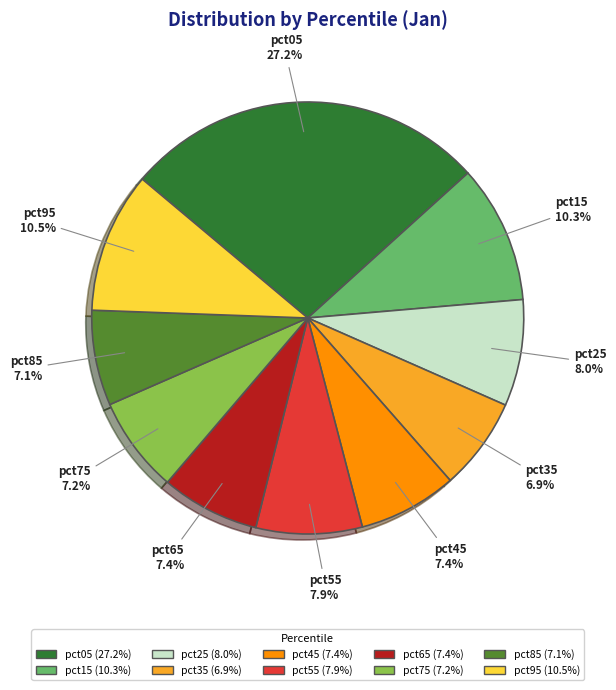

To the nearest percent, what is the difference between the pct95 and pct45 slice percentages?

3%